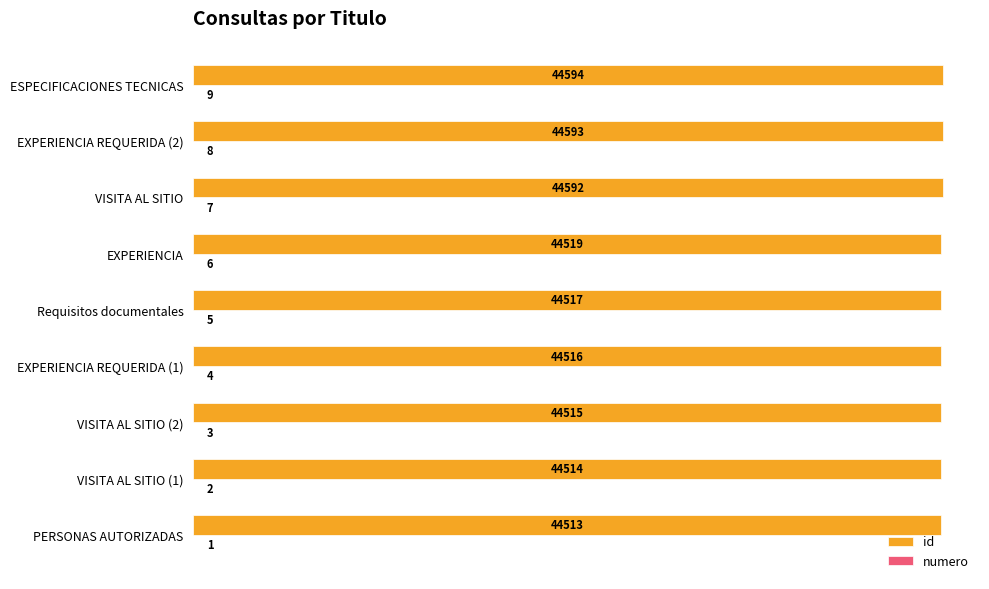

At which category does the chart reach its peak across all series?

ESPECIFICACIONES TECNICAS